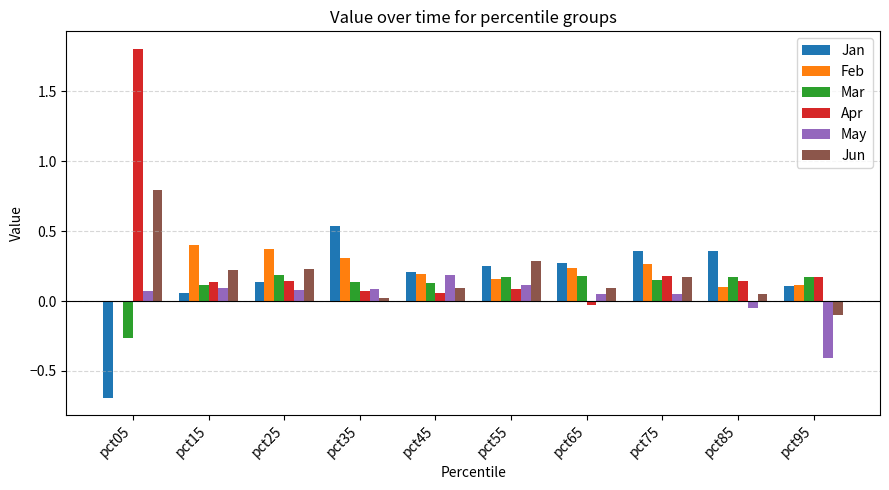

Is the value of Jan at pct75 greater than the value of Mar at pct75?

Yes